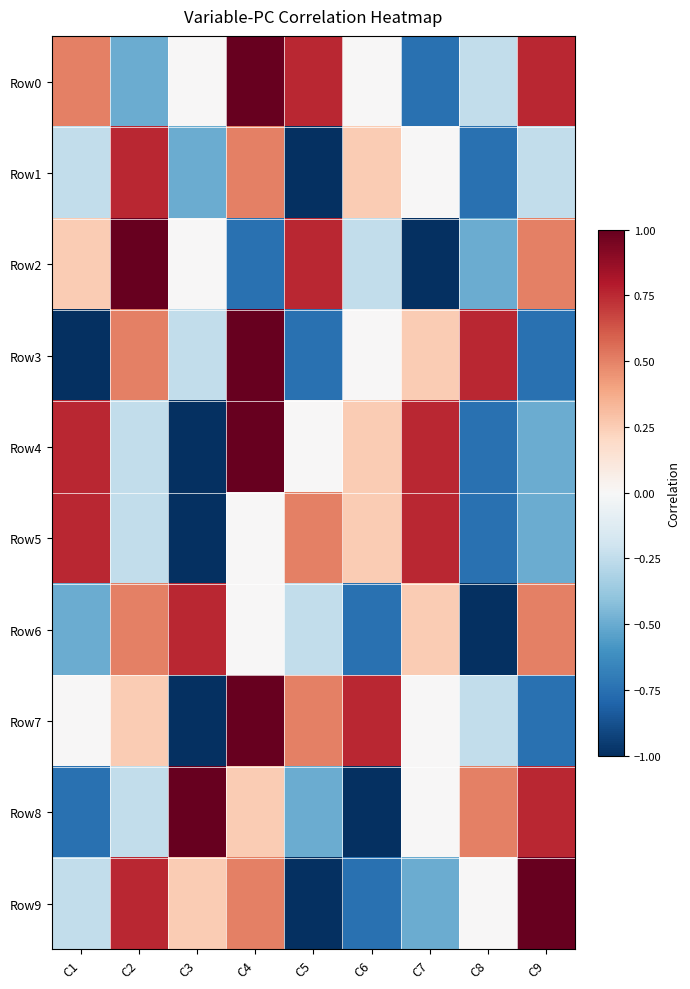

Rank the series at C8 from lowest to highest value.

Row6, Row1, Row4, Row5, Row2, Row0, Row7, Row9, Row8, Row3